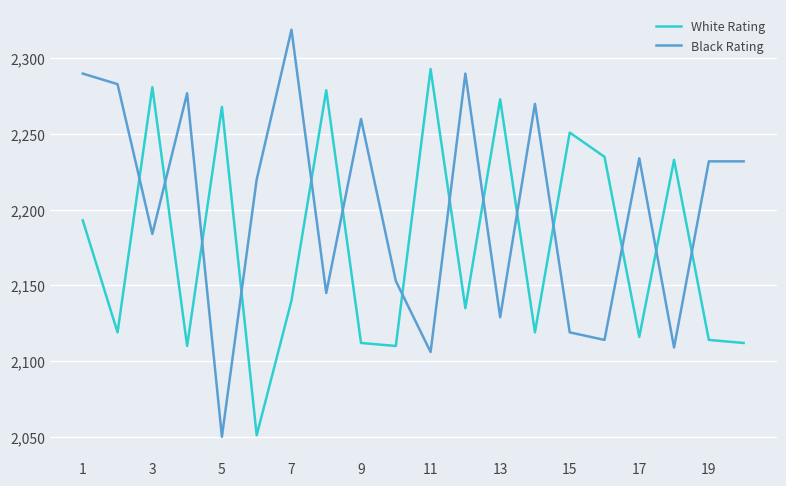

In White Rating, how many points are higher than both neighbors (excluding endpoints)?

7